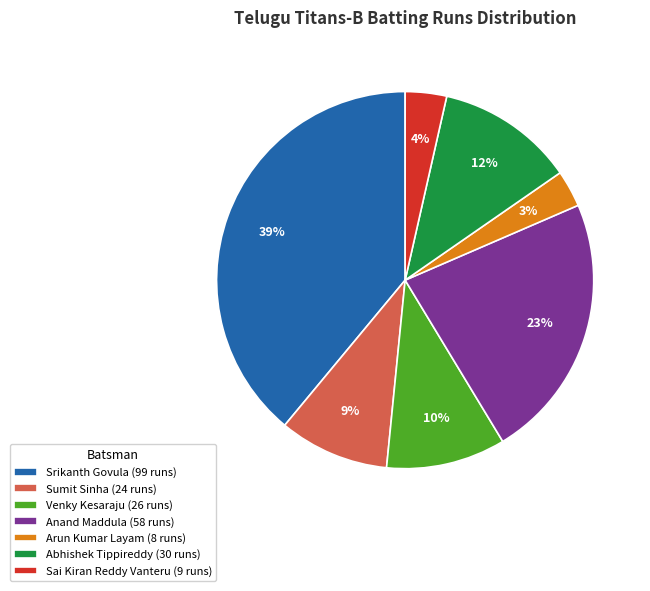

Which category has the biggest portion of the pie?

Srikanth Govula (99 runs)